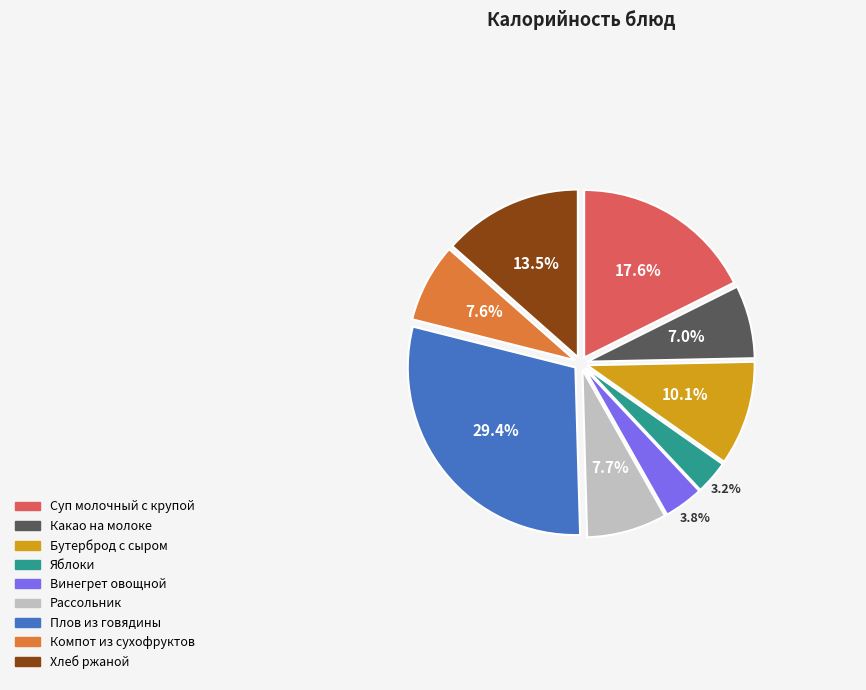

What percentage is NOT represented by Плов из говядины?

70.6%